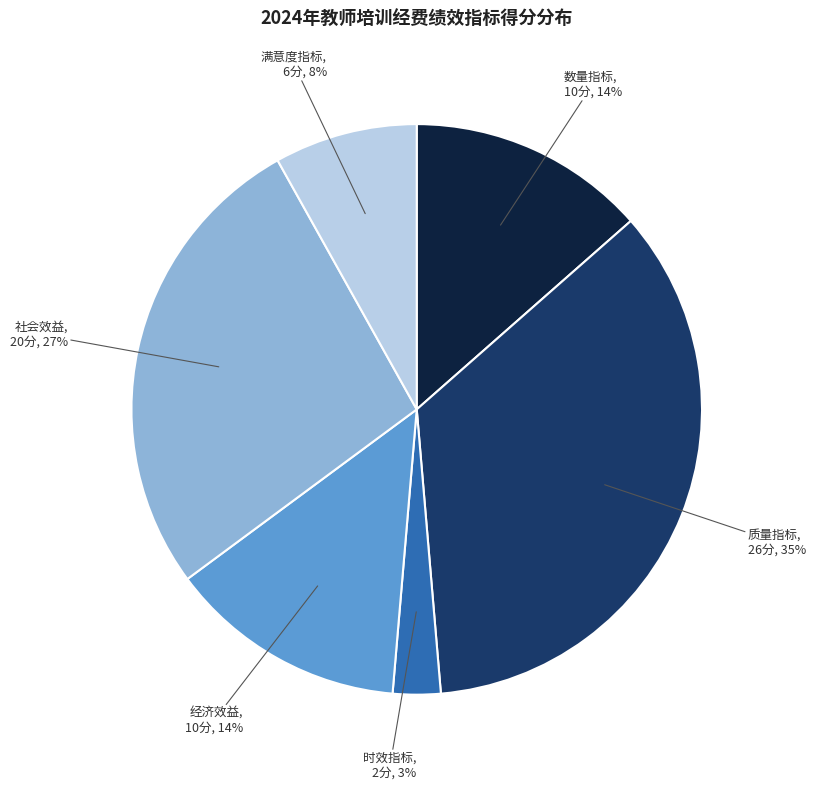

To the nearest percent, what is the difference between the largest and smallest slice percentages?

32%